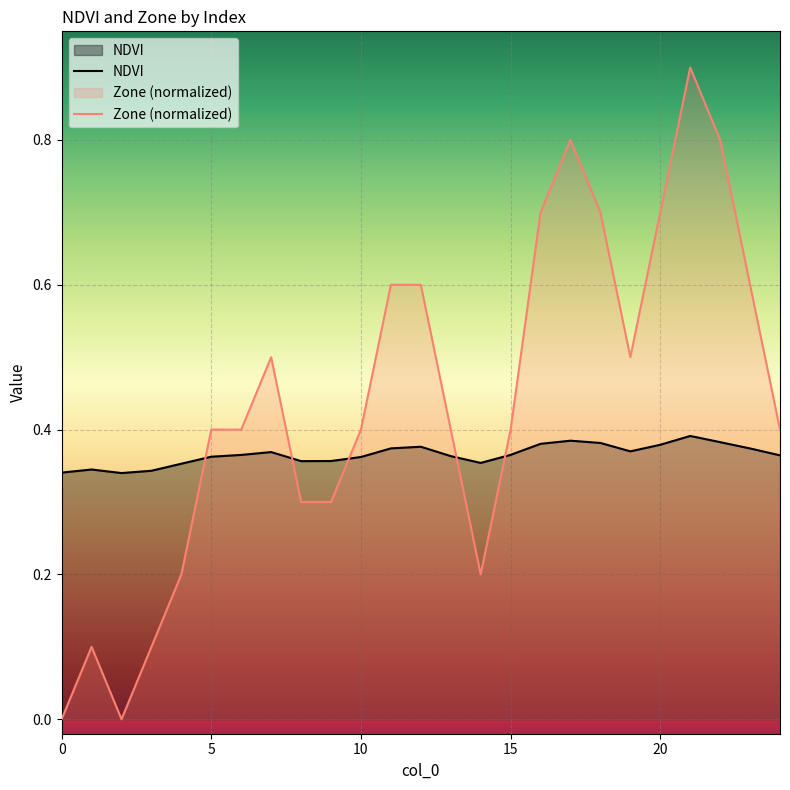

List the series in order of their overall mean, lowest first.

NDVI, Zone (normalized)